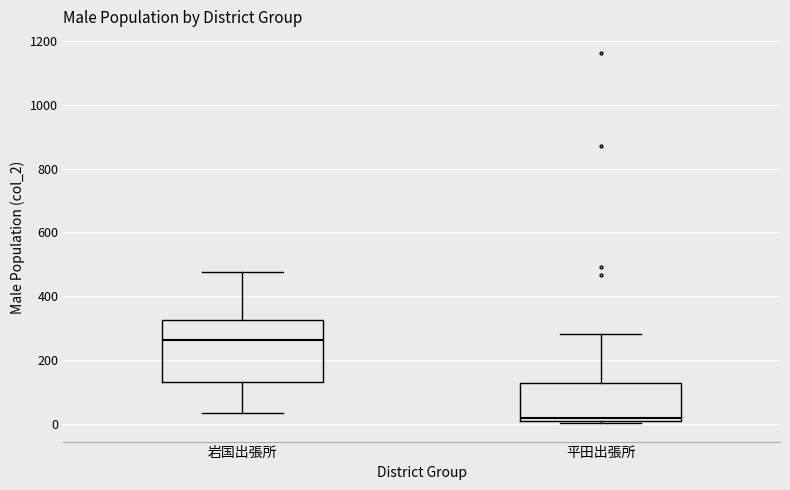

Reading left to right, read every box against the y-axis: the position of its median line, the range the box covers, and the ends of its whiskers. The values are not printed on the chart, so give them approximately, as read against the axis.

岩国出張所: median 260, box 140 to 320, whiskers 40 to 480
平田出張所: median 20 (just above the box's lower edge), box 20 to 120, whiskers 0 to 280